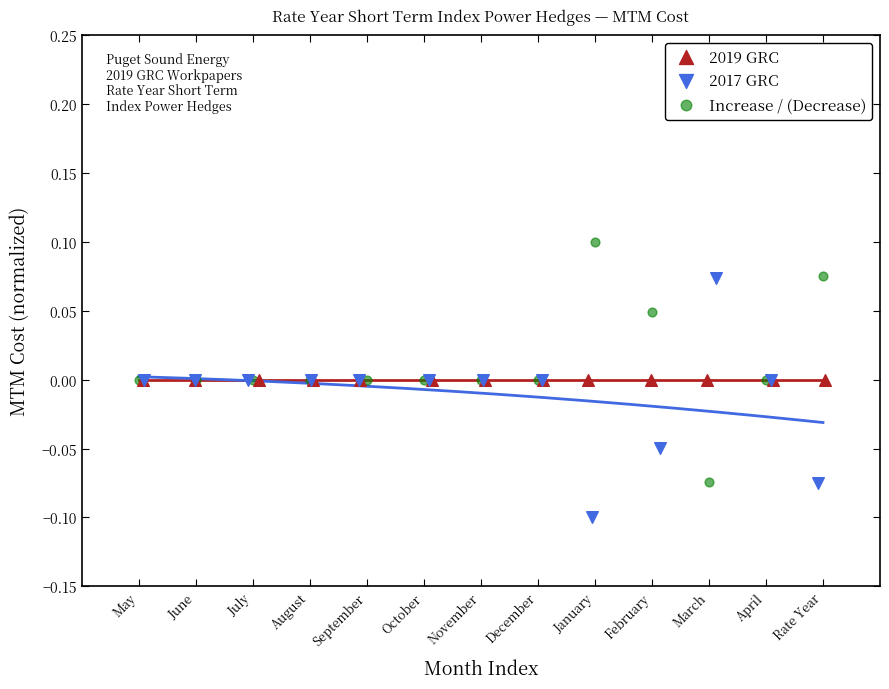

What are all the series names shown in the legend?

2019 GRC, 2017 GRC, Increase / (Decrease)